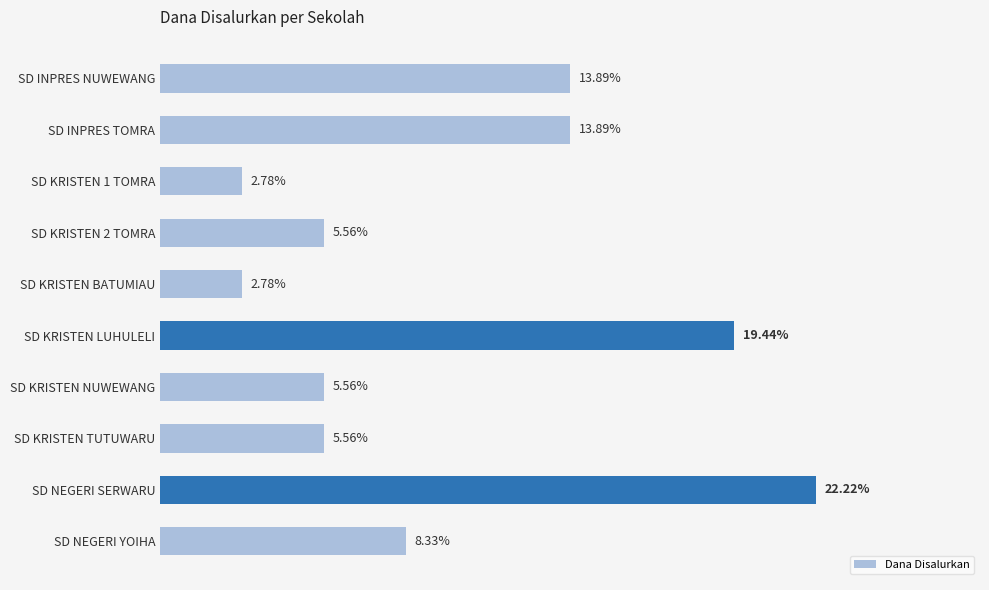

Which has a higher value, SD NEGERI SERWARU or SD KRISTEN NUWEWANG?

SD NEGERI SERWARU